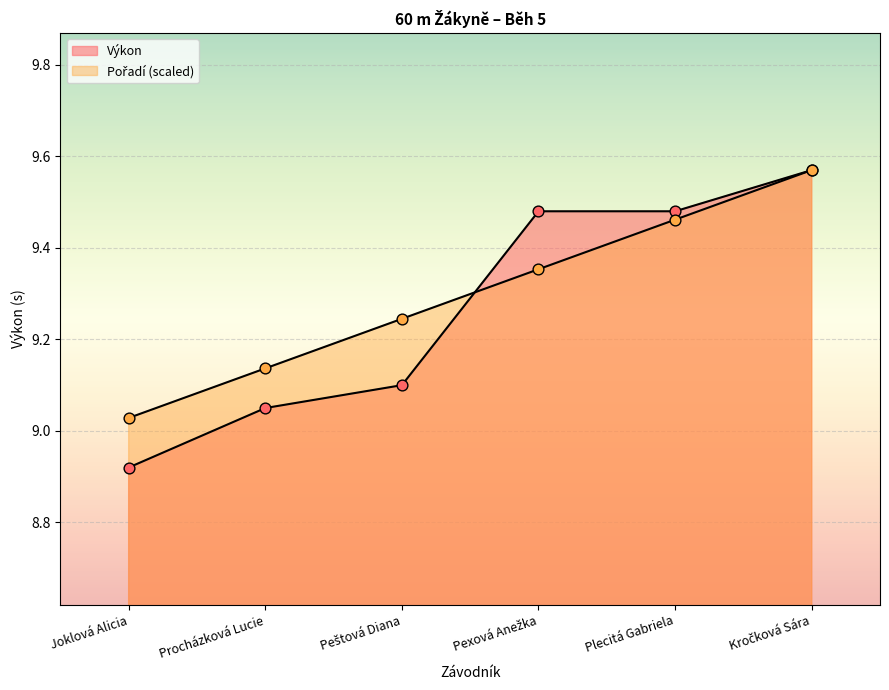

Which series reaches the maximum Y coordinate?

Výkon